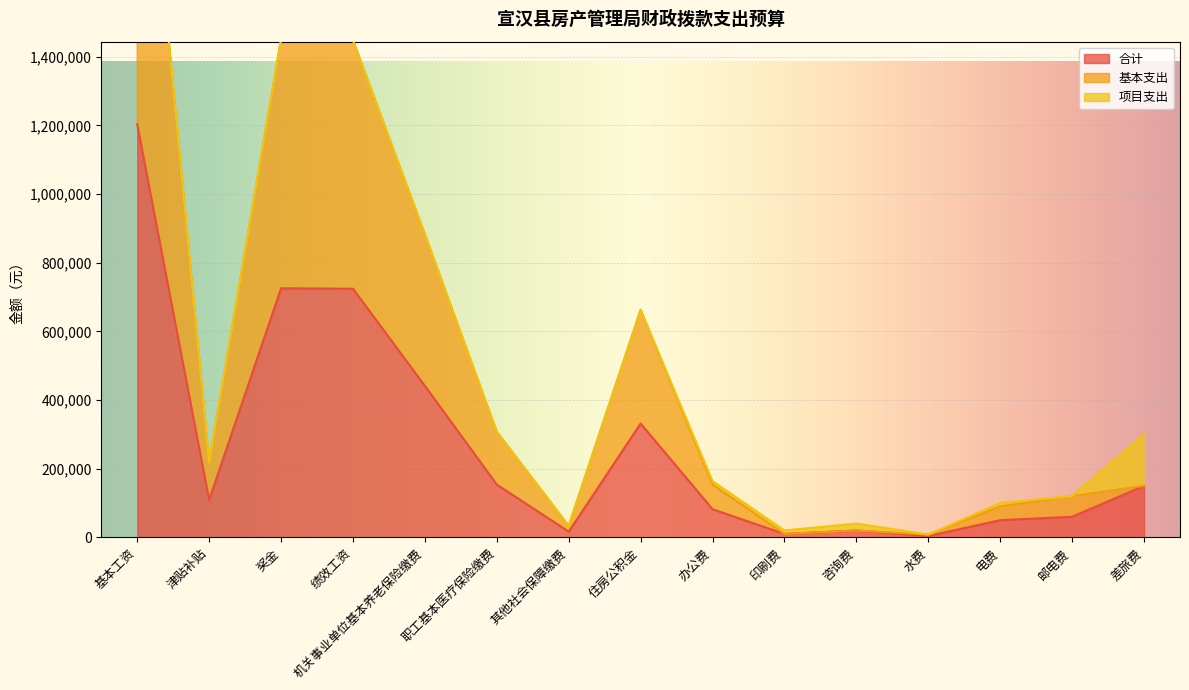

At which label does 基本支出 first exceed 153642?

基本工资